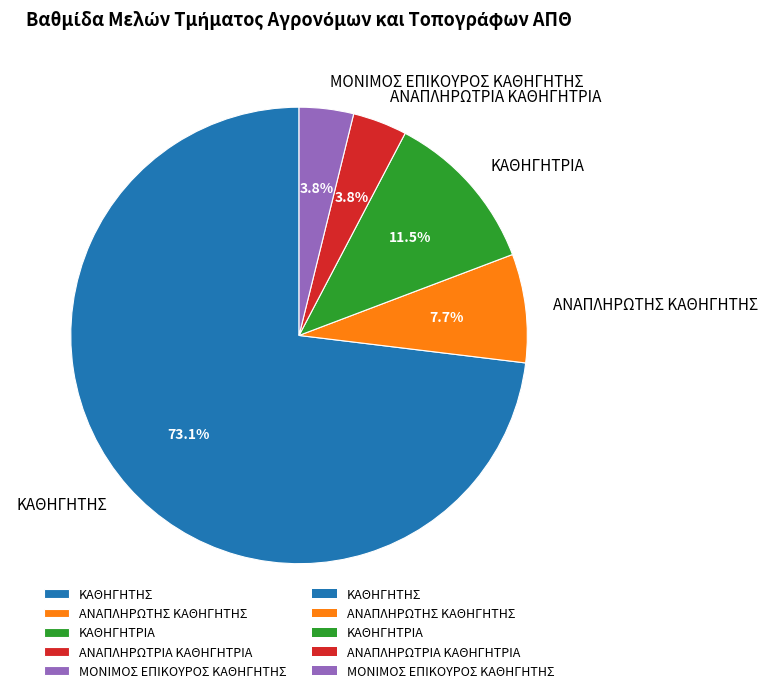

Is there any slice that represents more than half of the pie?

Yes